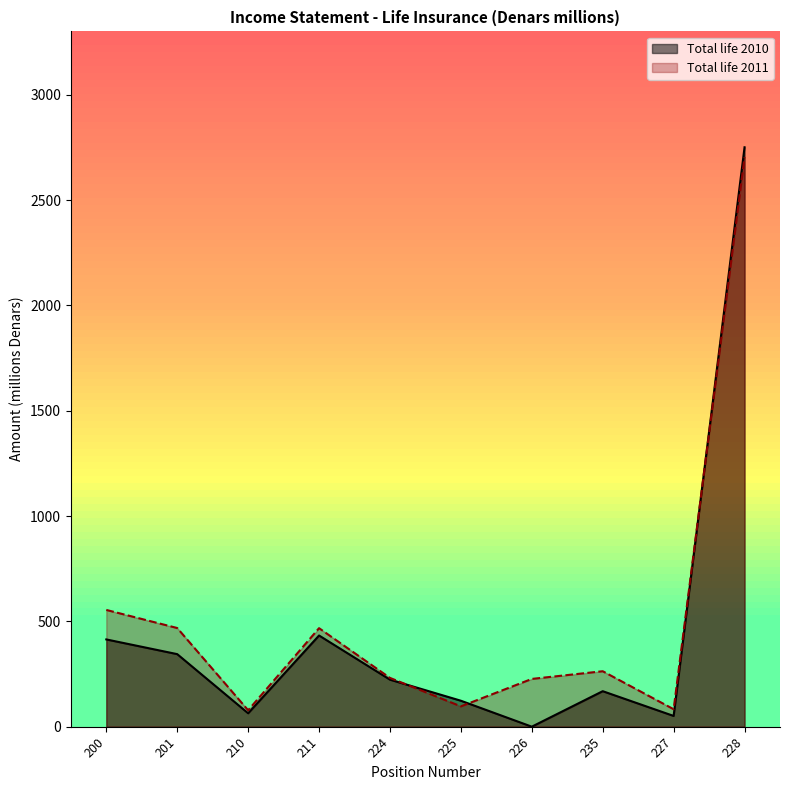

Rank the series by their average value, from lowest to highest.

Total life 2010, Total life 2011